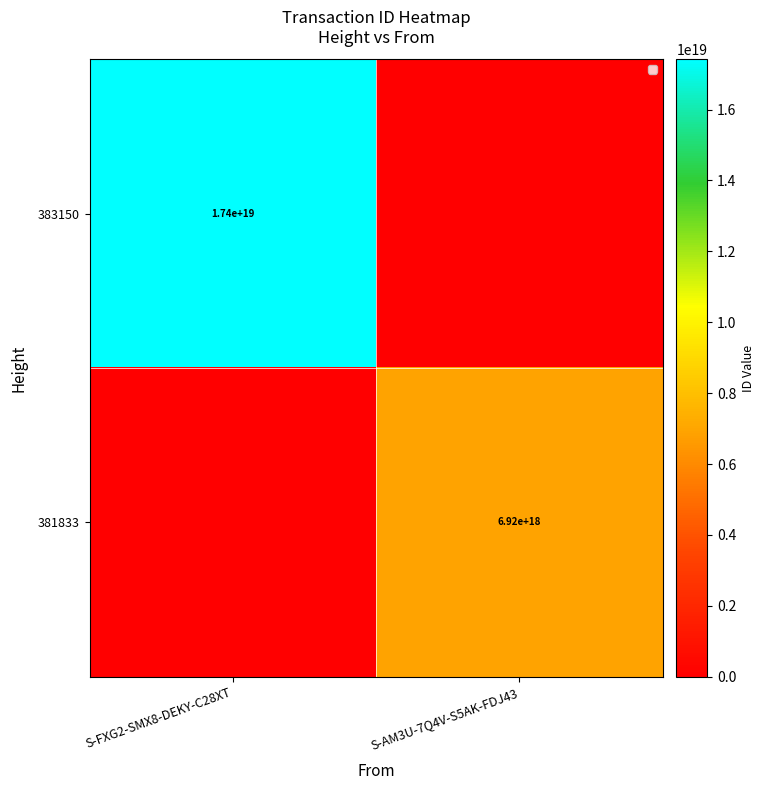

Is it true that 383150 equals 23869415283958599680 at S-FXG2-SMX8-DEKY-C28XT?

False